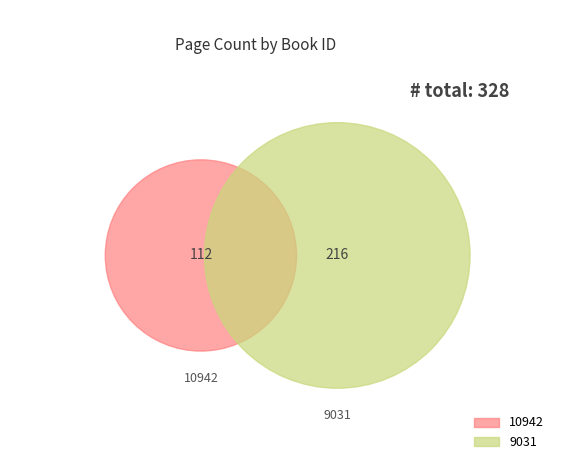

To the nearest percent, what is the average slice percentage?

50%